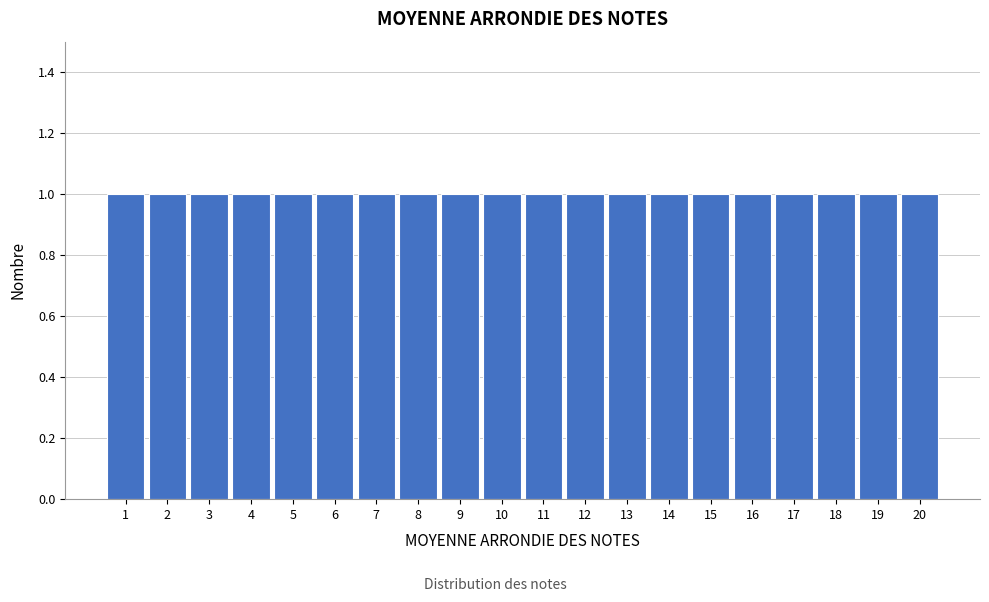

Reading left to right, transcribe this chart: for each bar, give the range it covers on the x-axis and its height. The values are not printed on the chart, so give them approximately, as read against the axis.

0.5 to 1.5: 1
1.5 to 2.5: 1
2.5 to 3.5: 1
3.5 to 4.5: 1
4.5 to 5.5: 1
5.5 to 6.5: 1
6.5 to 7.5: 1
7.5 to 8.5: 1
8.5 to 9.5: 1
9.5 to 10.5: 1
10.5 to 11.5: 1
11.5 to 12.5: 1
12.5 to 13.5: 1
13.5 to 14.5: 1
14.5 to 15.5: 1
15.5 to 16.5: 1
16.5 to 17.5: 1
17.5 to 18.5: 1
18.5 to 19.5: 1
19.5 to 20.5: 1